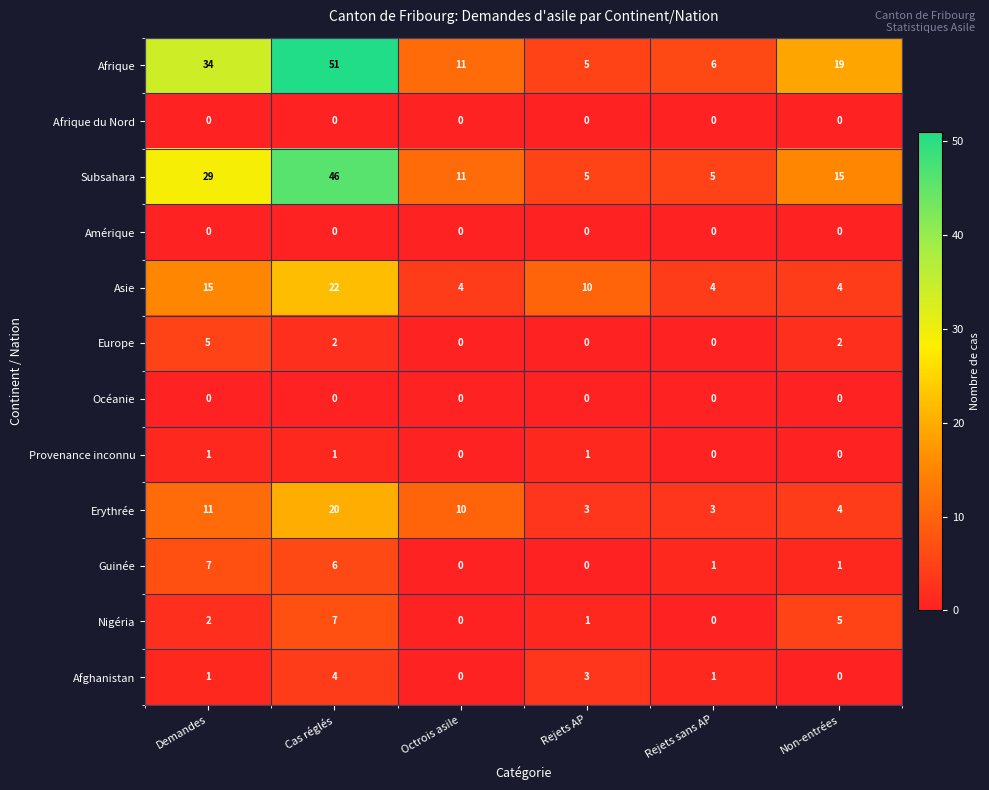

What is the difference between the Europe values at Non-entrées and Demandes?

3